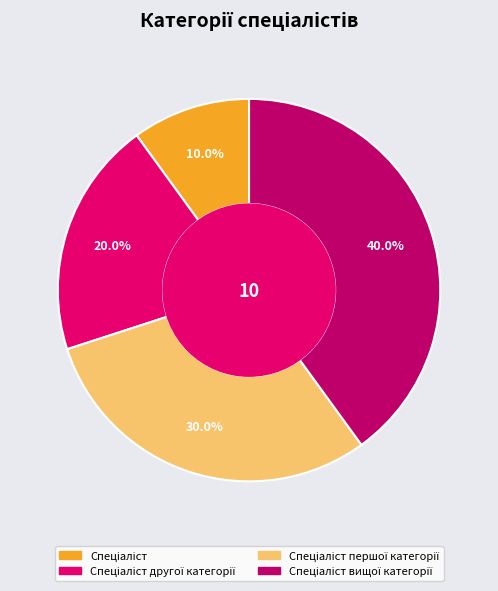

Does any single category account for the majority?

No